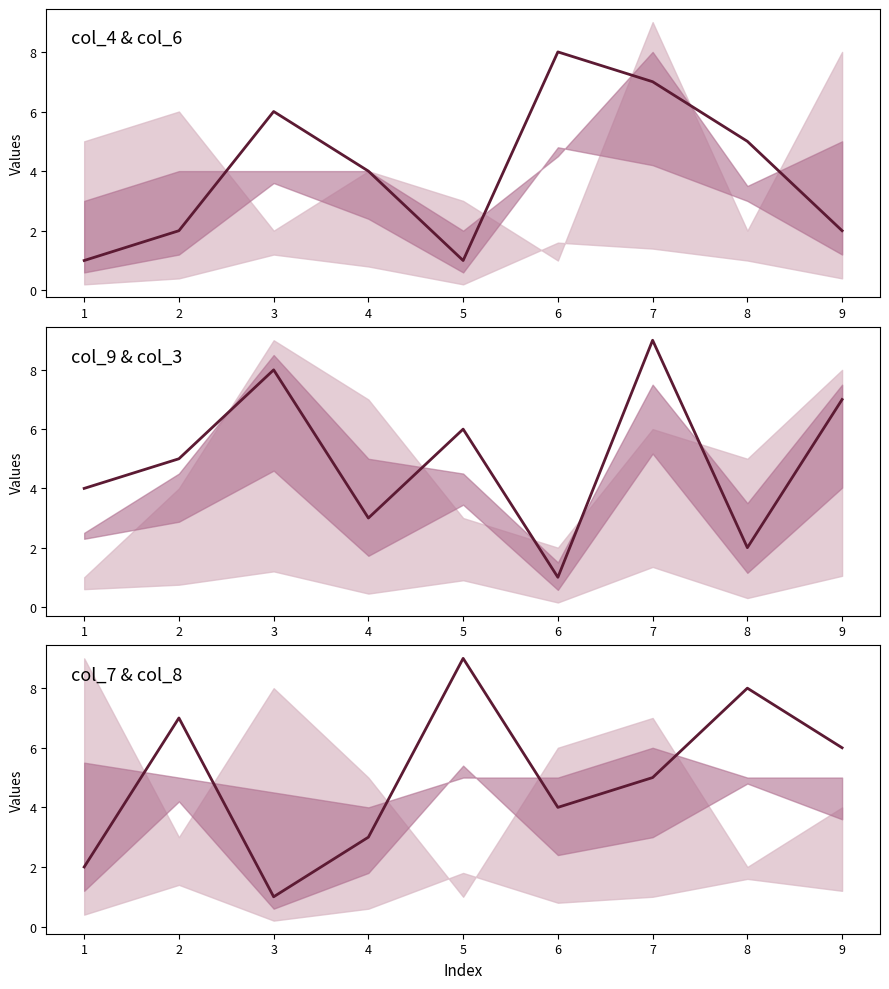

Is it true that col_9 equals 8 at 3?

True